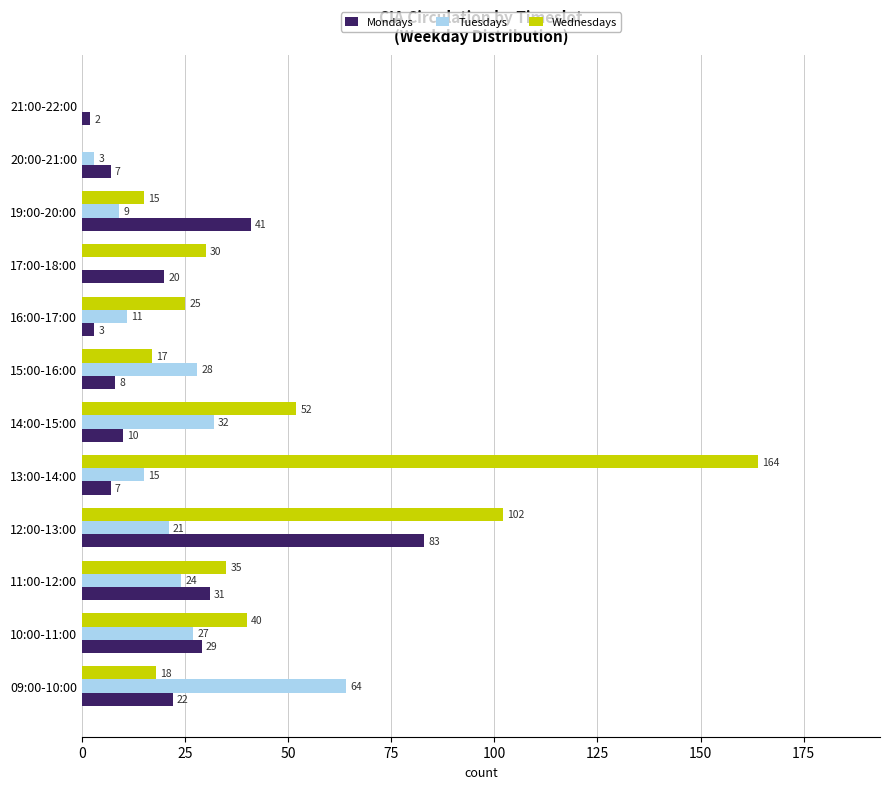

At which label is Mondays closest to 42?

19:00-20:00